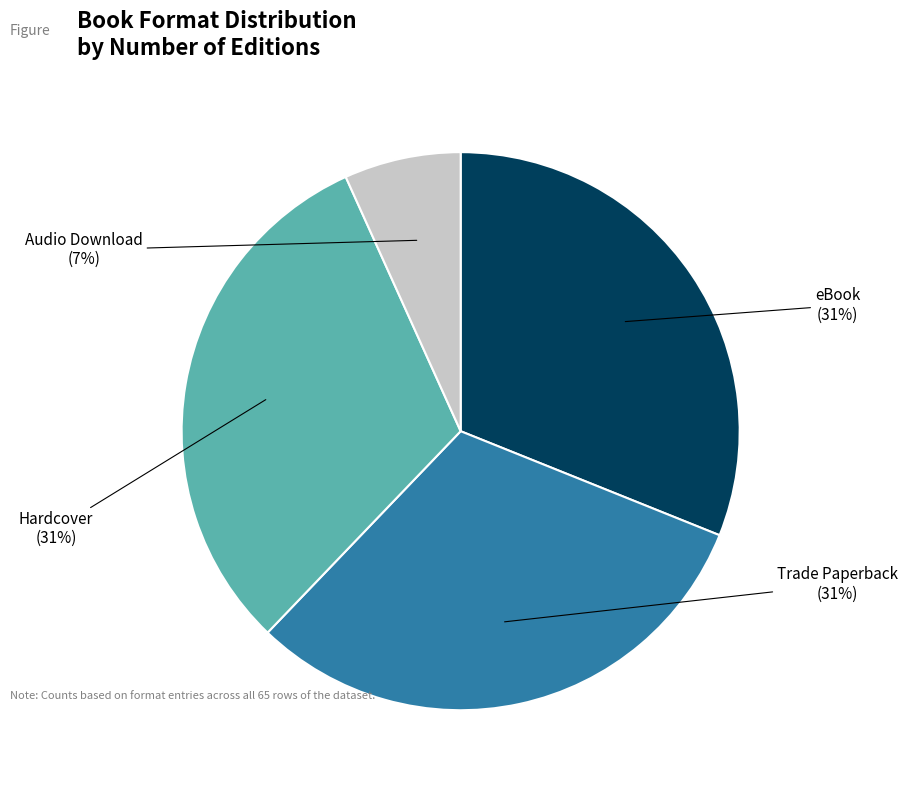

Is there a majority slice in this chart?

No